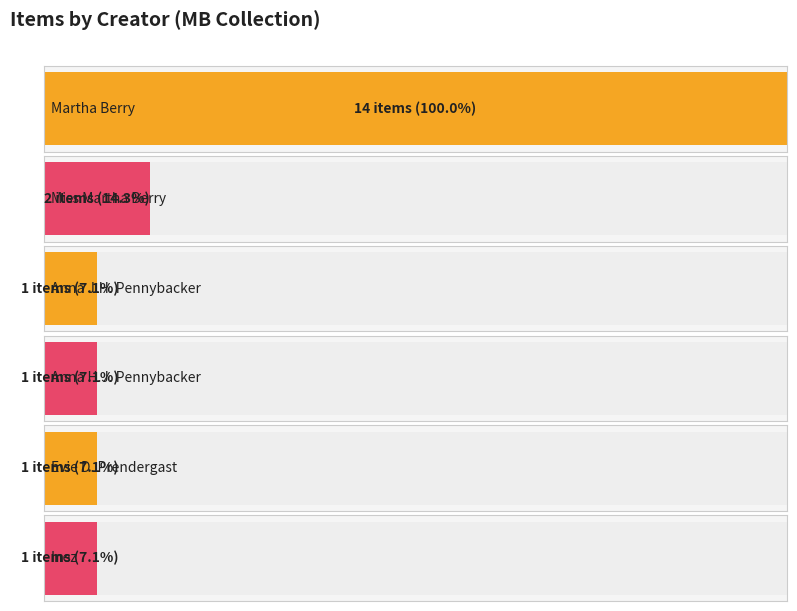

Reading left to right, list all the values displayed in this chart.

14	2	1	1	1	1